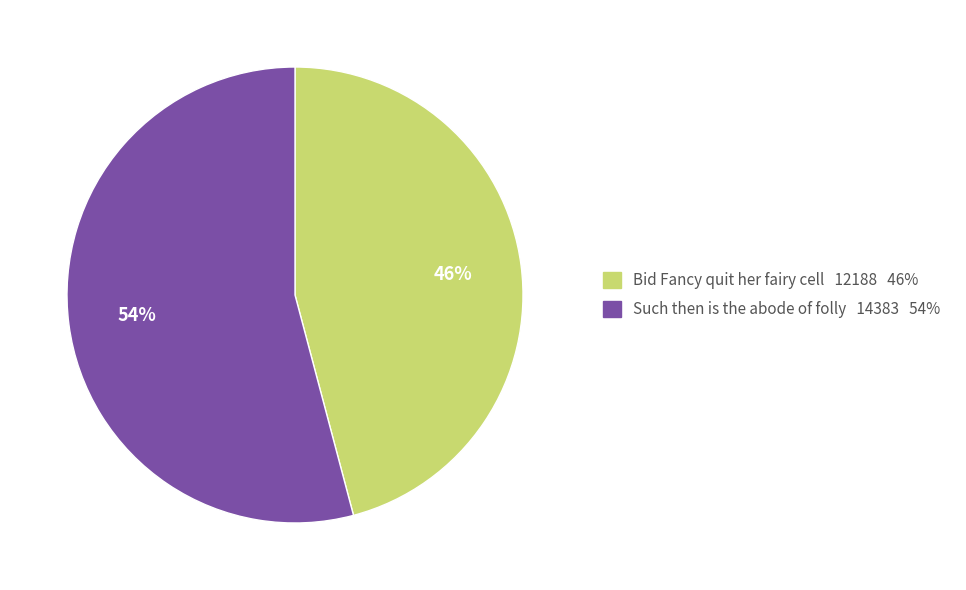

Rank the categories by value from lowest to highest.

Bid Fancy quit her fairy cell, Such then is the abode of folly